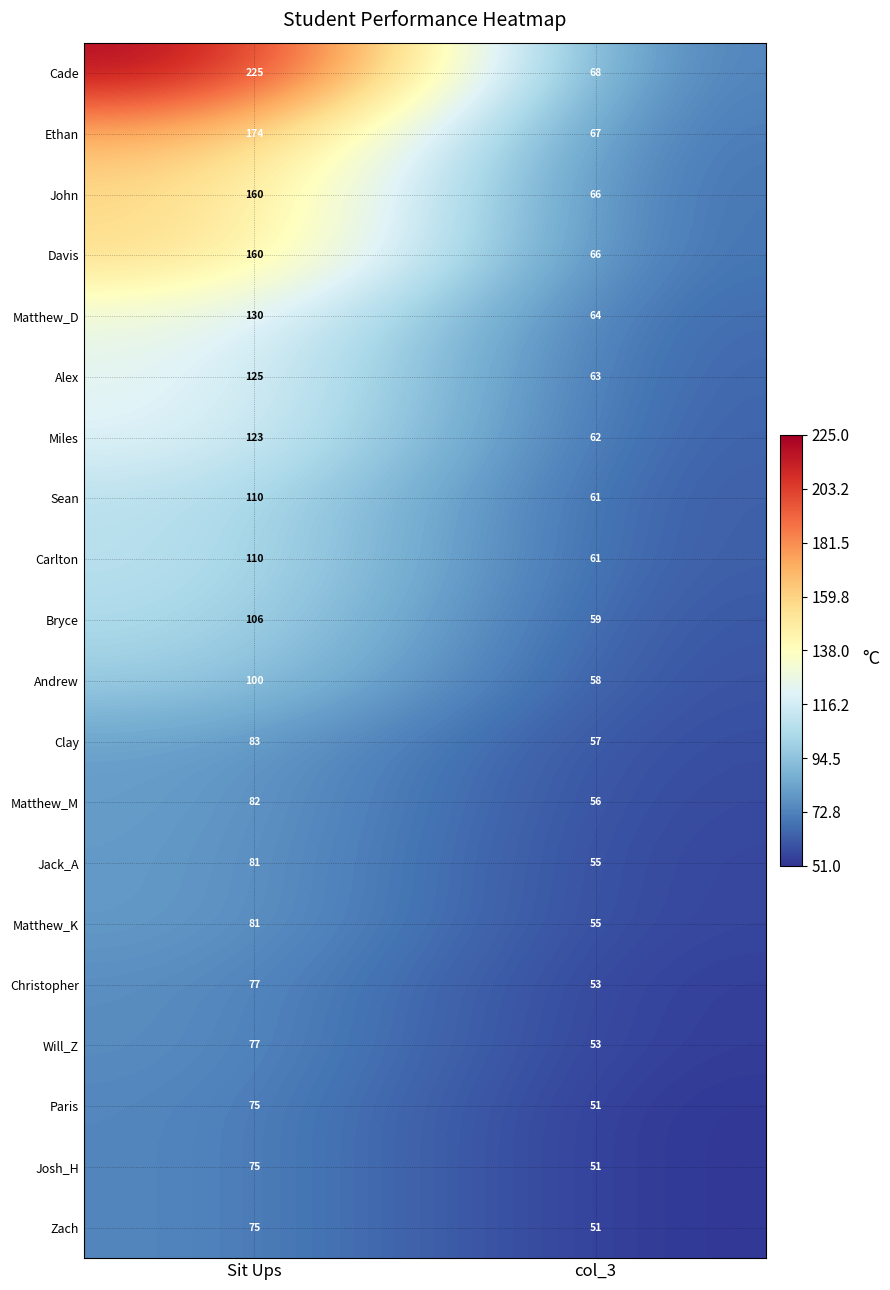

What is the total value across all series at col_3?

1177